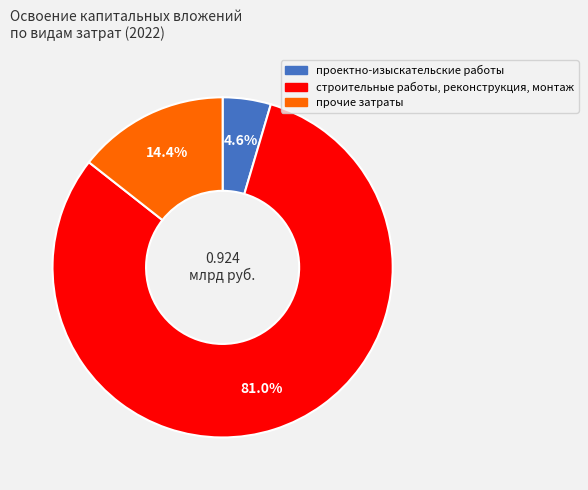

How many segments does this pie chart have?

3